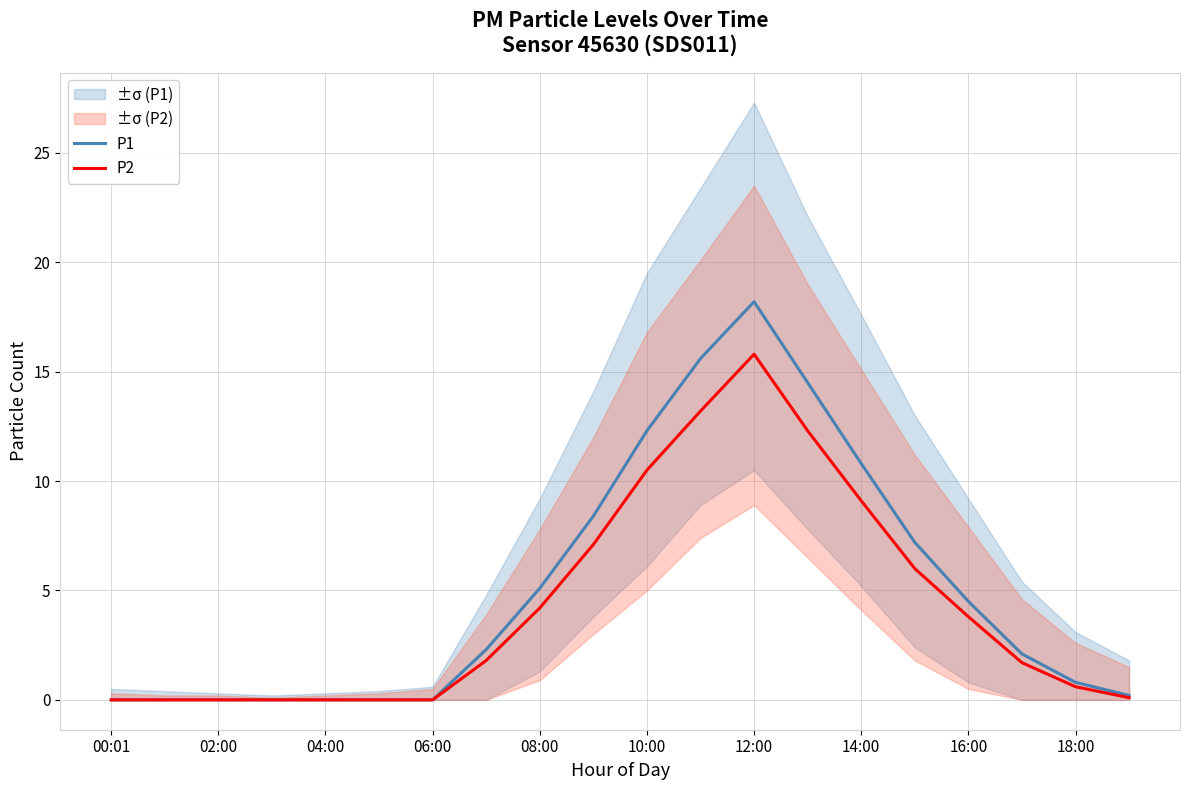

The P1 series shows 2.1 at 17. True or false?

True